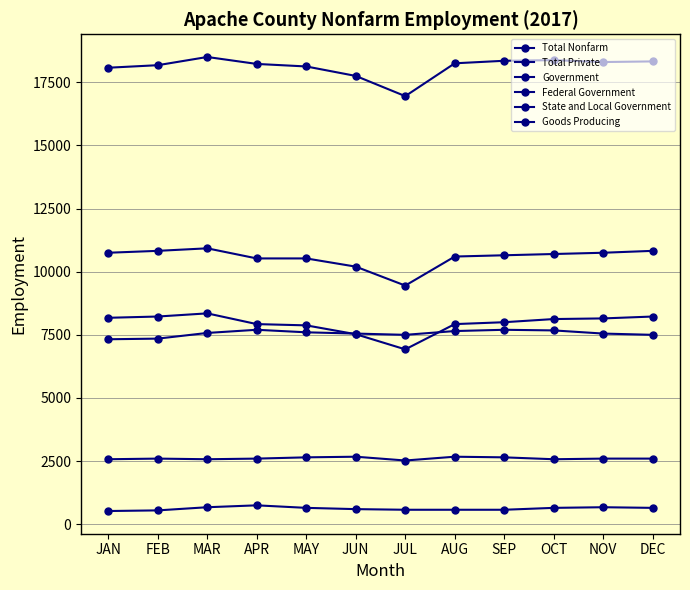

What is the difference between the maximum and minimum values in the State and Local Government series?

1425